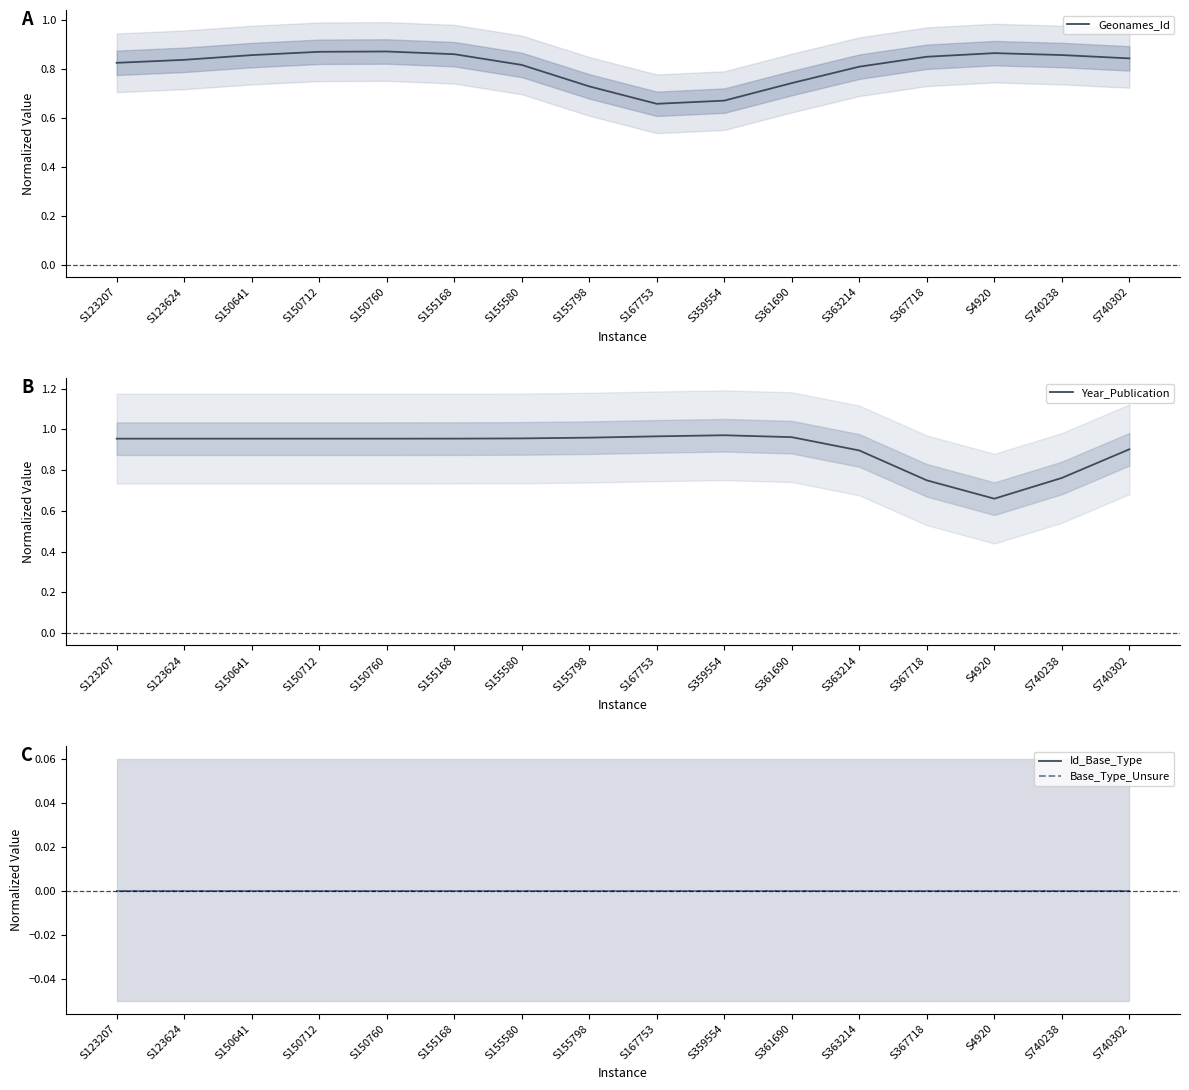

True or false: Base_Type_Unsure has a value of 0.0 at S150760.

True